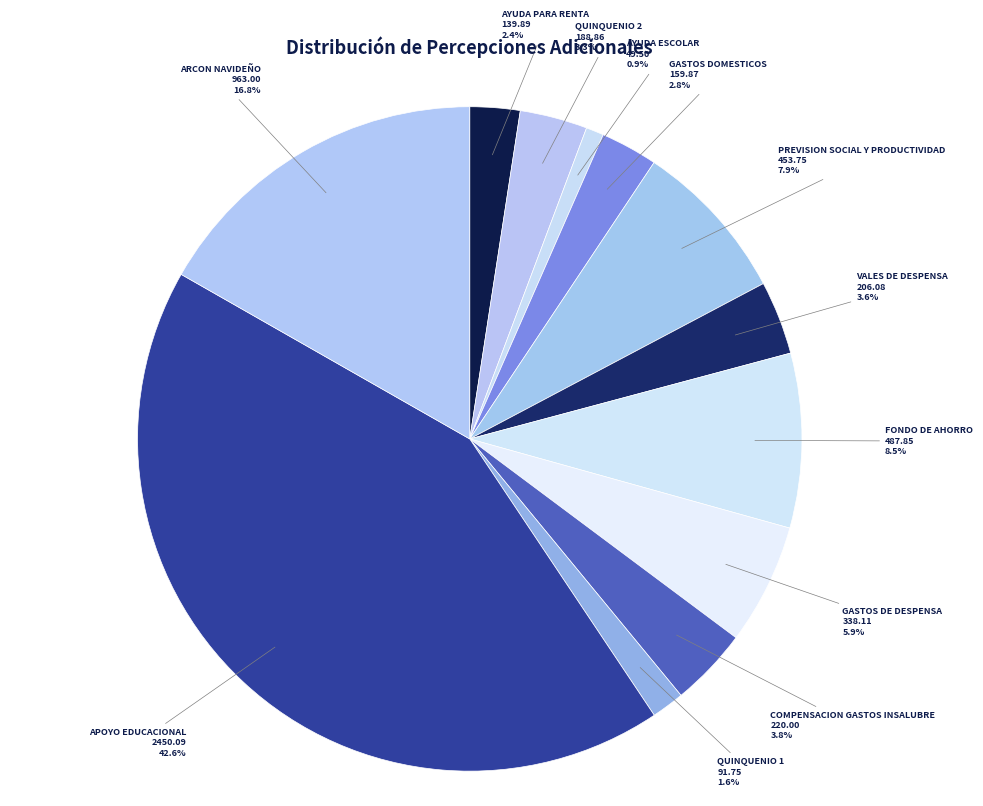

What percentage is NOT represented by PREVISION SOCIAL Y PRODUCTIVIDAD?

92.1%